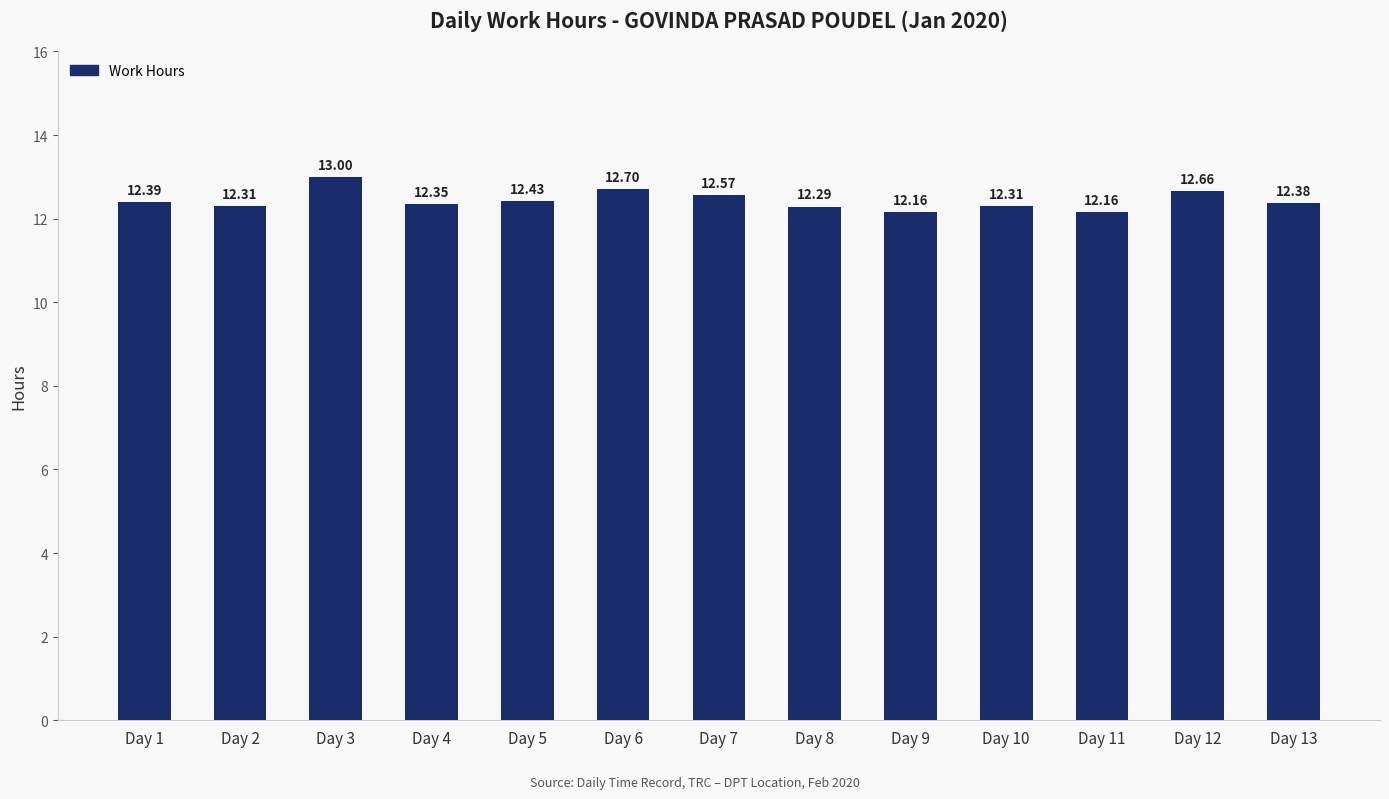

Between Day 12 and Day 13, which is larger?

Day 12